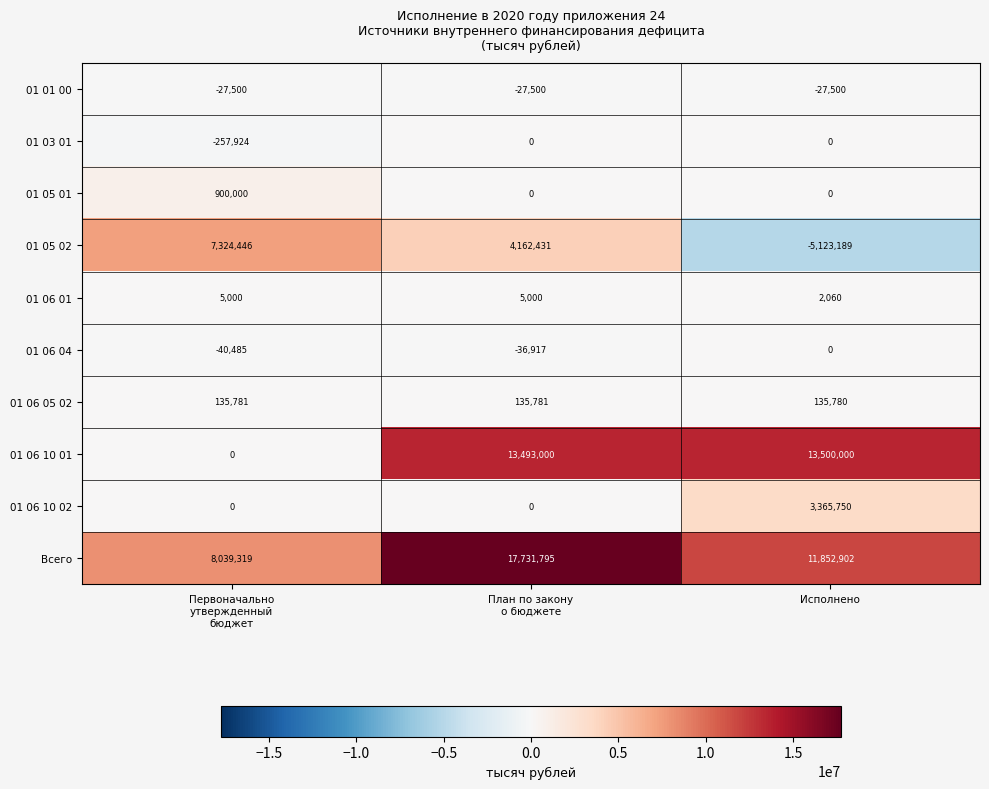

Which series has the widest spread of values?

01 06 10 01